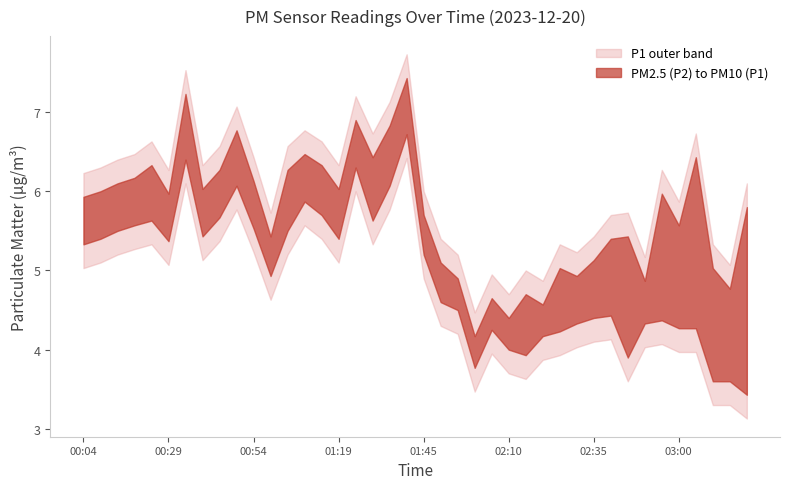

Where does the P2 series first go above 5?

00:04